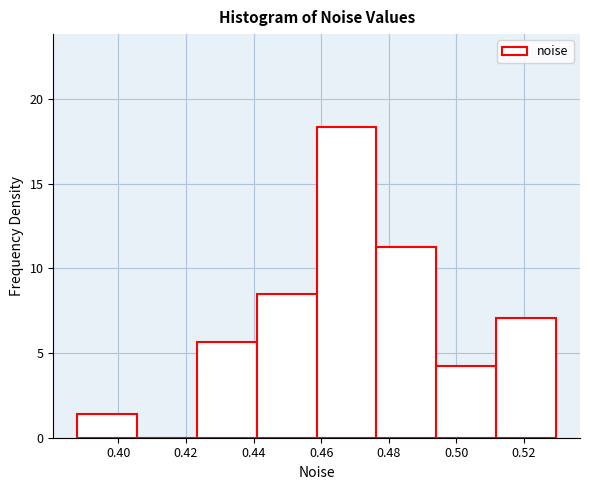

Reading left to right, transcribe this chart: for each bar, give the range it covers on the x-axis and its height. Neither the bar edges nor the heights are printed on the chart, so give them approximately, as read against the axes.

0.388 to 0.406: 1.5
0.406 to 0.424: 0
0.424 to 0.440: 5.5
0.440 to 0.458: 8.5
0.458 to 0.476: 18.5
0.476 to 0.494: 11.5
0.494 to 0.512: 4.0
0.512 to 0.530: 7.0